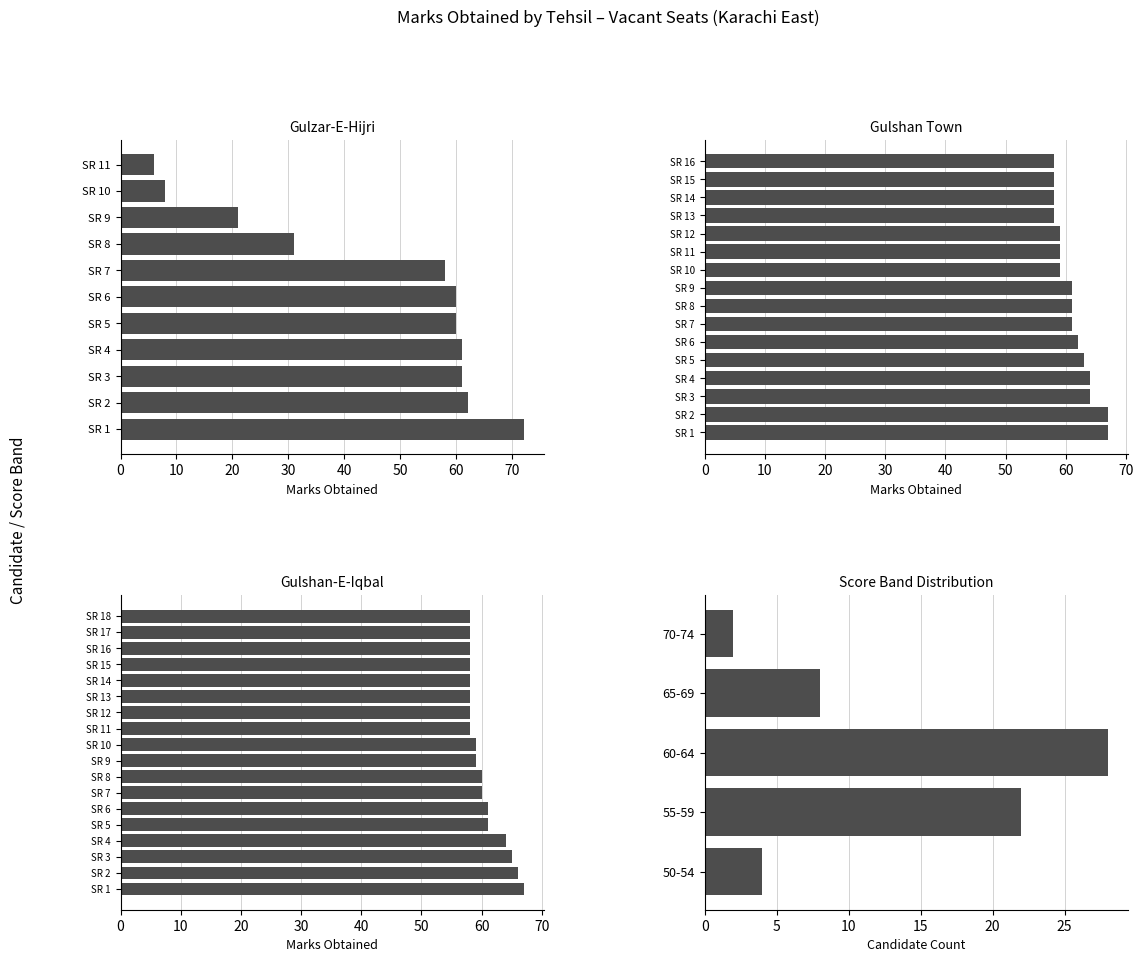

What are all the series names shown in the legend?

Gulzar-E-Hijri, Gulshan Town, Gulshan-E-Iqbal